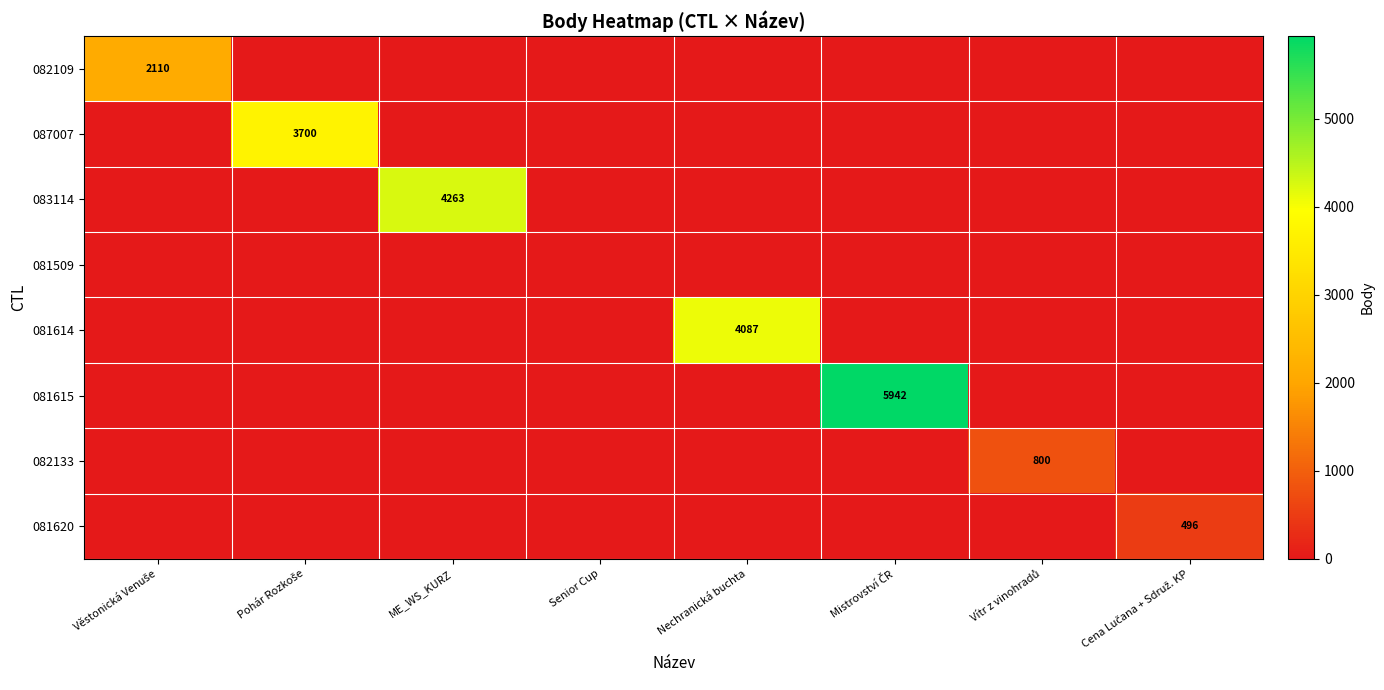

True or false: 081614 has a value of 2229 at Nechranická buchta.

False